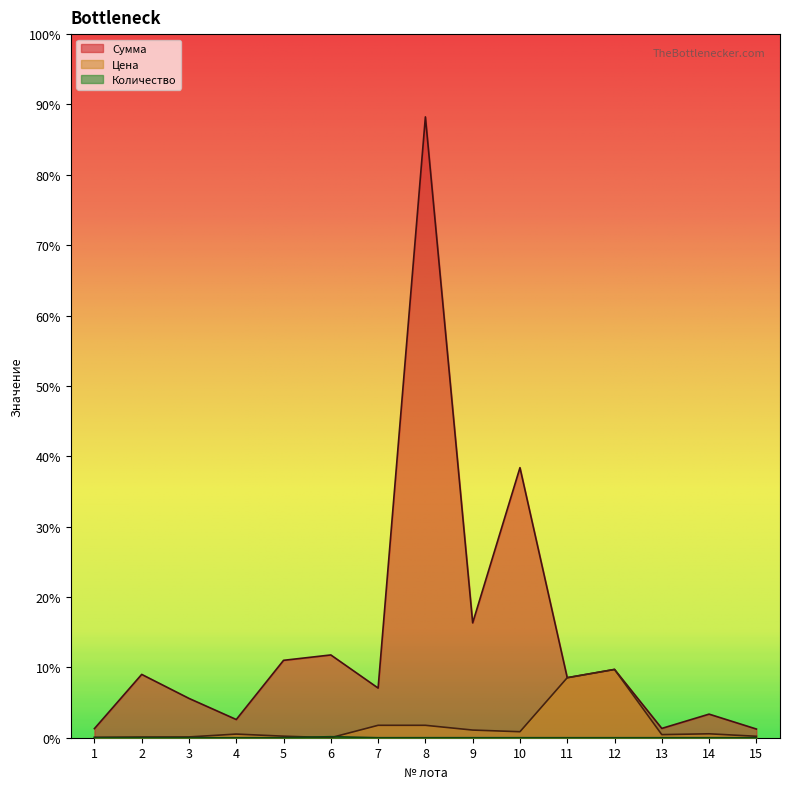

What is the maximum value for Цена?

165000